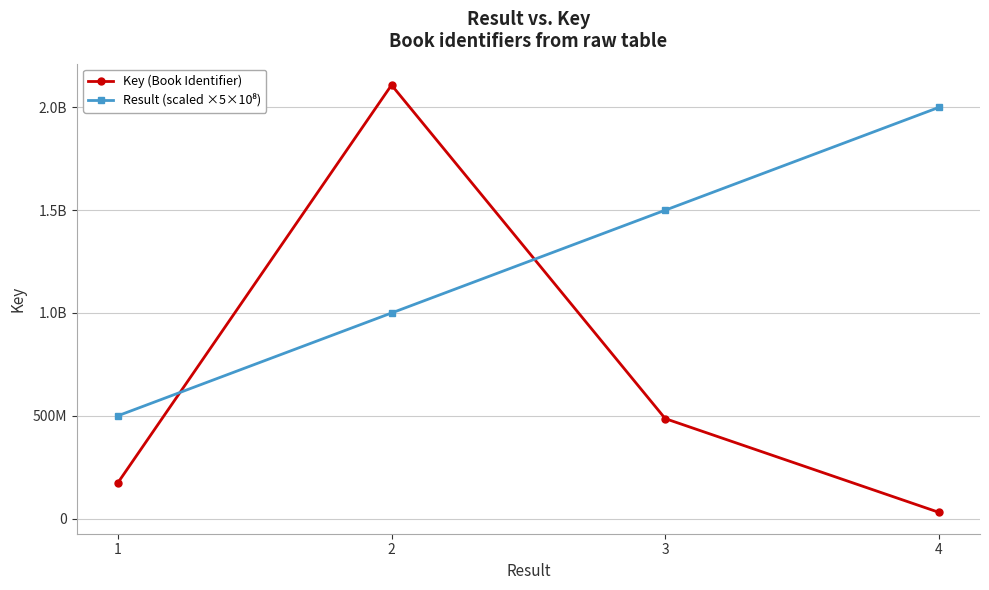

At which category does the chart reach its minimum across all series?

4